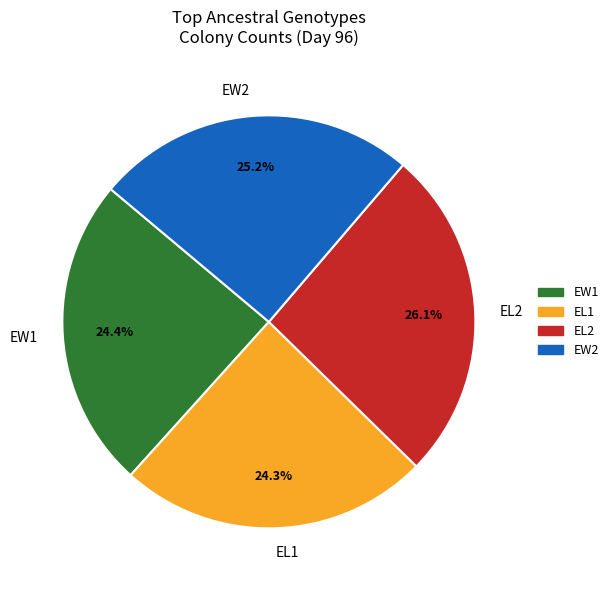

To the nearest percent, what is the average slice percentage?

25%